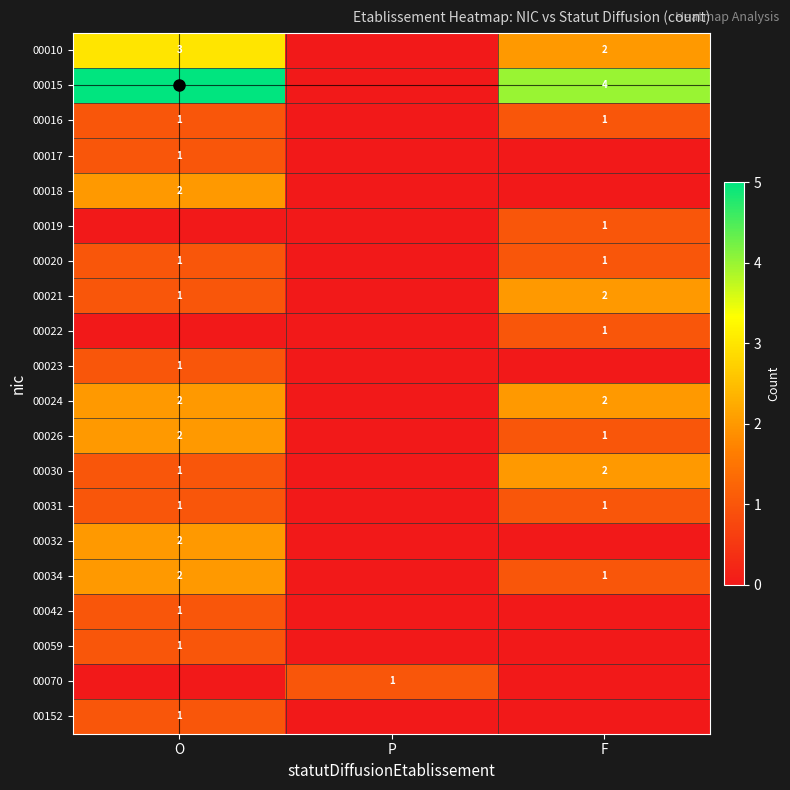

Is it true that 00070 equals 0 at F?

True